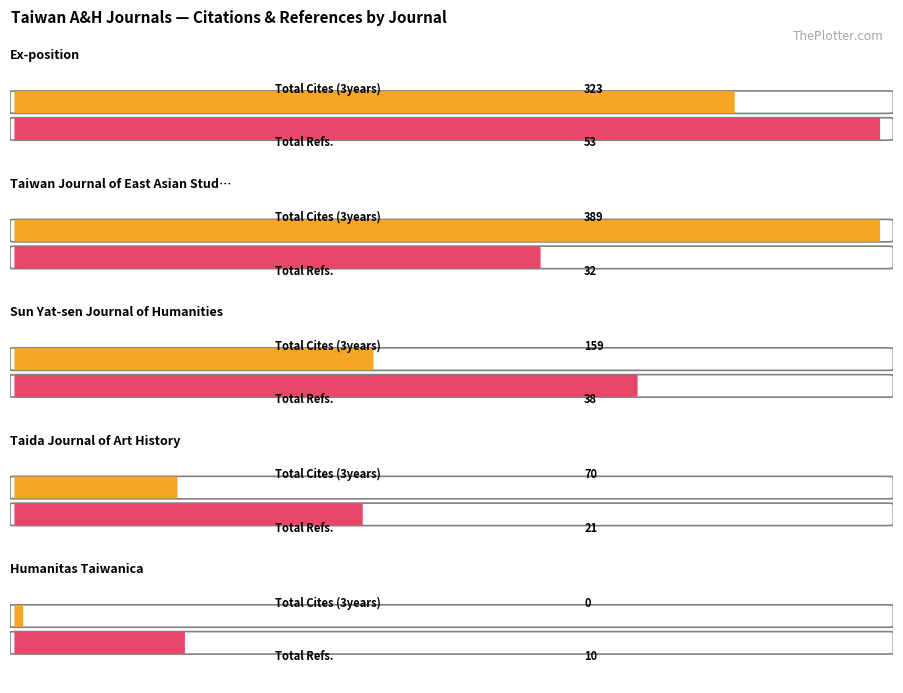

What position from the left is Humanitas Taiwanica?

5